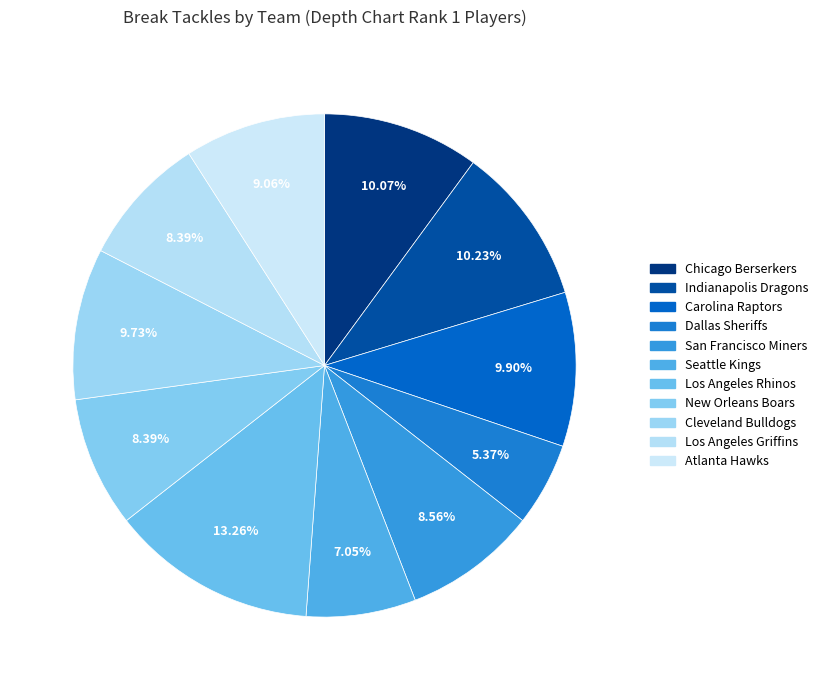

To the nearest percent, what percentage of the pie is Indianapolis Dragons?

10%